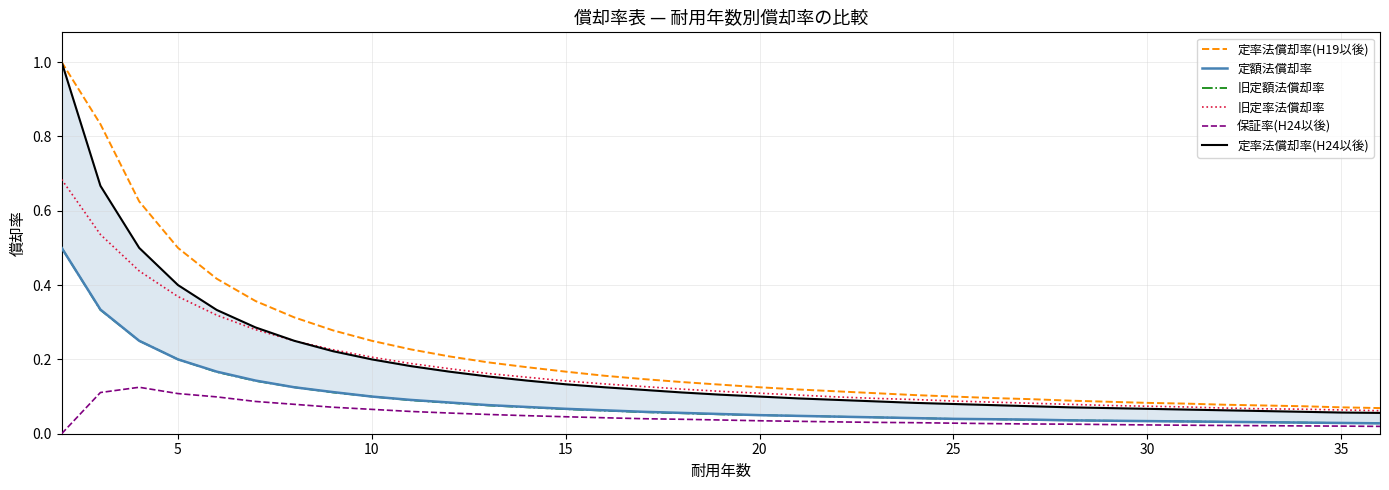

True or false: 定額法償却率 and 保証率(H24以後) intersect in this chart.

False